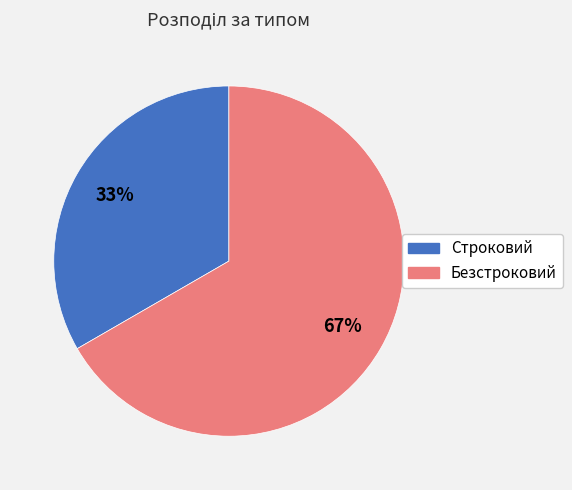

Combined, do Строковий and Безстроковий account for over 50%?

Yes